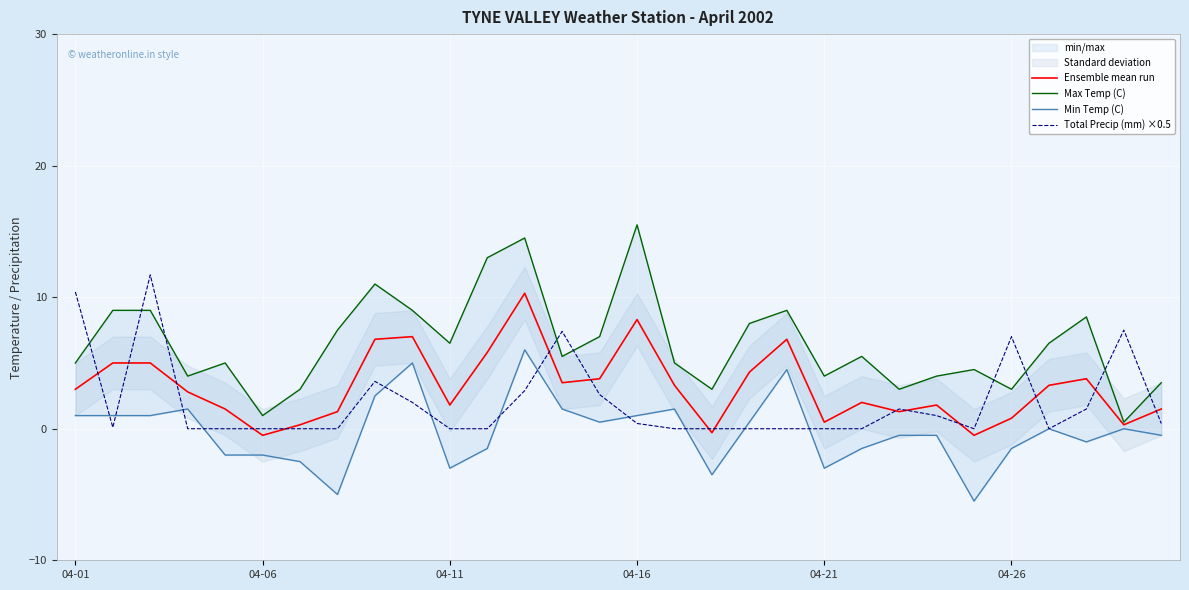

True or false: Ensemble mean run and Max Temp (C) intersect in this chart.

False